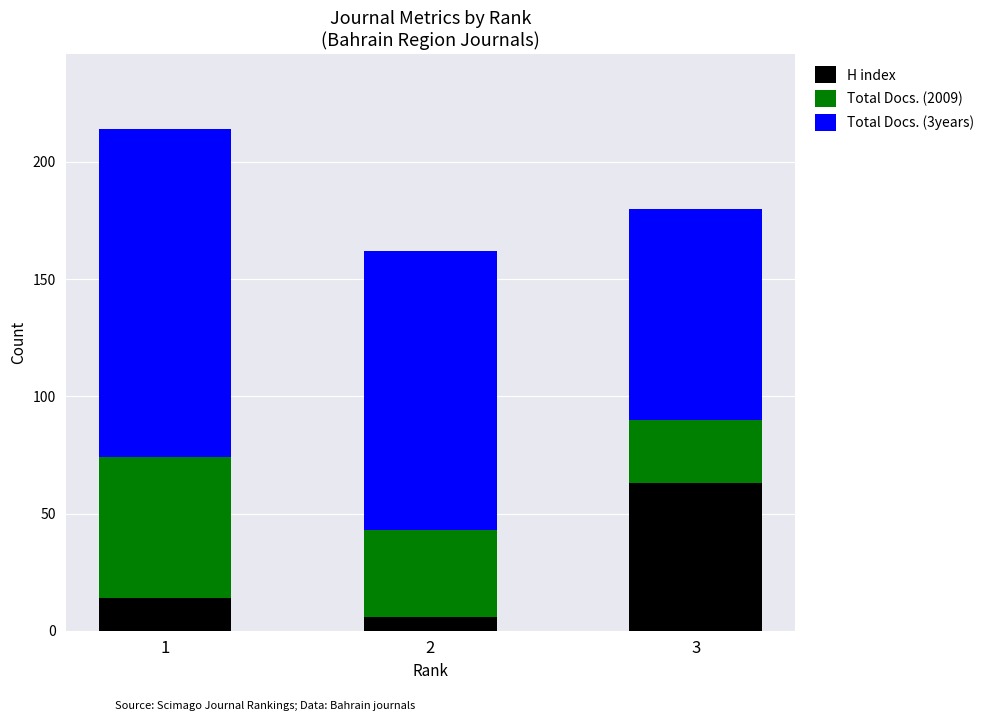

The value of H index at 2 is 6. True or false?

True